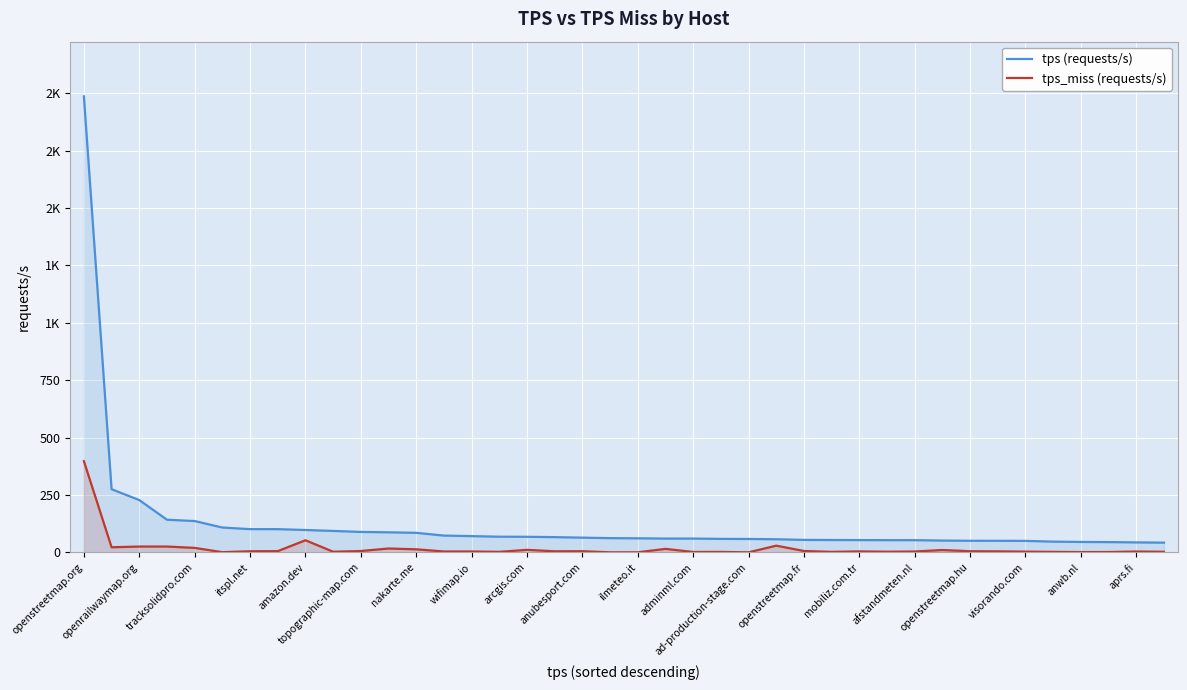

Reading left to right, what are all the values shown in this chart?

tps (requests/s): 1985.9	274.9	227.7	142.1	136.4	108.1	101.1	101.0	97.4	93.3	89.0	87.3	85.0	73.0	70.7	68.2	67.7	66.3	64.0	61.9	61.1	60.0	59.9	58.7	58.3	57.0	54.3	53.7	53.4	53.1	53.1	51.3	50.4	50.2	49.9	46.7	45.3	44.7	43.4	42.2
tps_miss (requests/s): 397.1	22.2	25.2	25.3	19.5	0.7	4.8	5.2	52.7	2.7	5.8	16.7	13.2	3.8	3.8	2.2	11.0	4.6	5.0	0.1	0.2	15.1	1.7	2.0	0.1	29.1	6.0	2.1	4.2	2.7	3.7	10.1	4.9	4.4	3.1	2.2	1.2	1.4	3.7	2.5